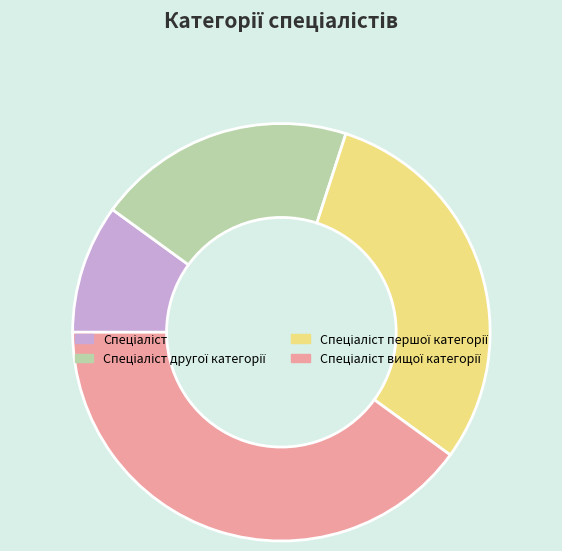

How many slices are in this pie chart?

4